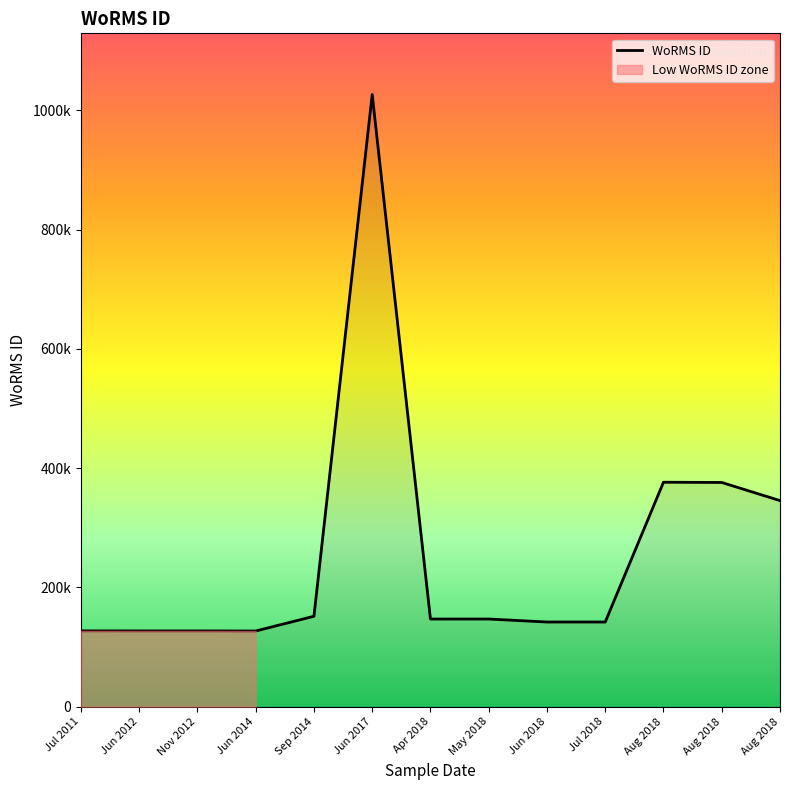

Where is the first local maximum?

06-06-2017